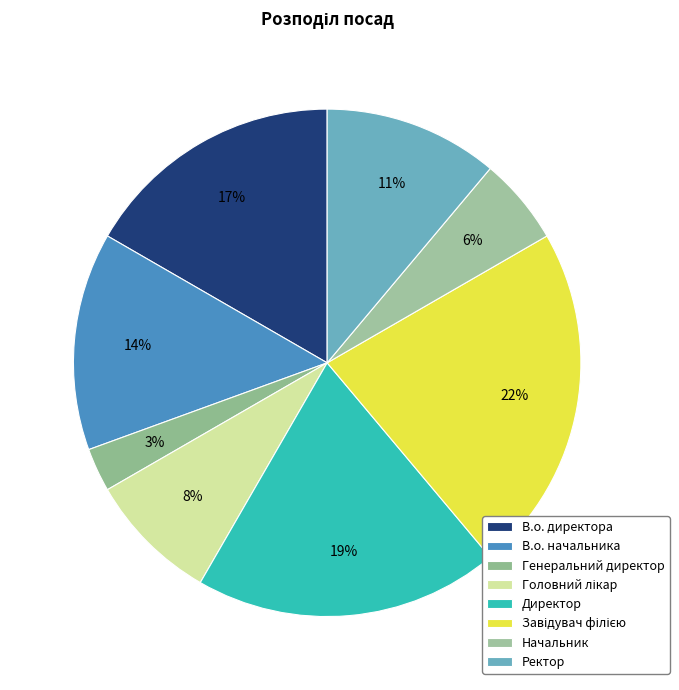

To the nearest percent, what percentage of the pie is Завідувач філією?

22%